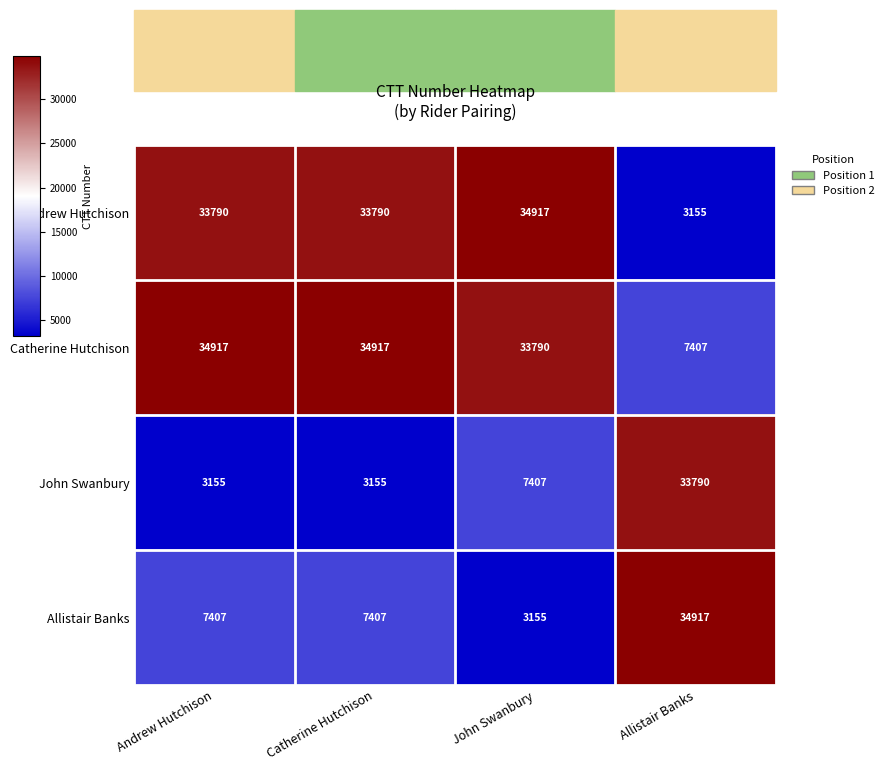

The value of John Swanbury at John Swanbury is 9651. True or false?

False